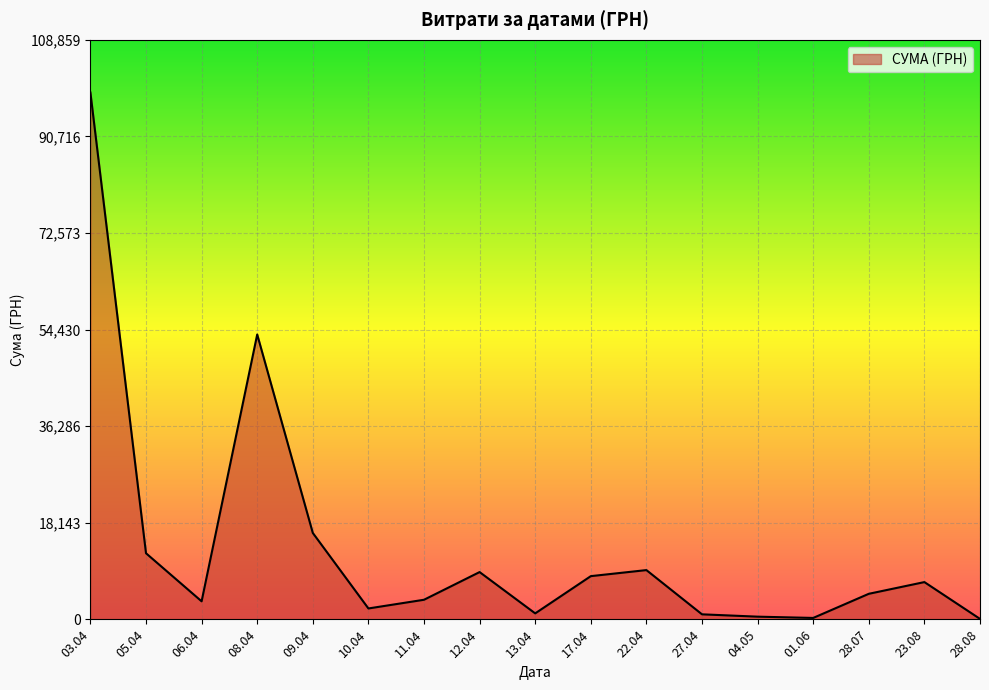

Which has a higher value, 06.04 or 08.04?

08.04